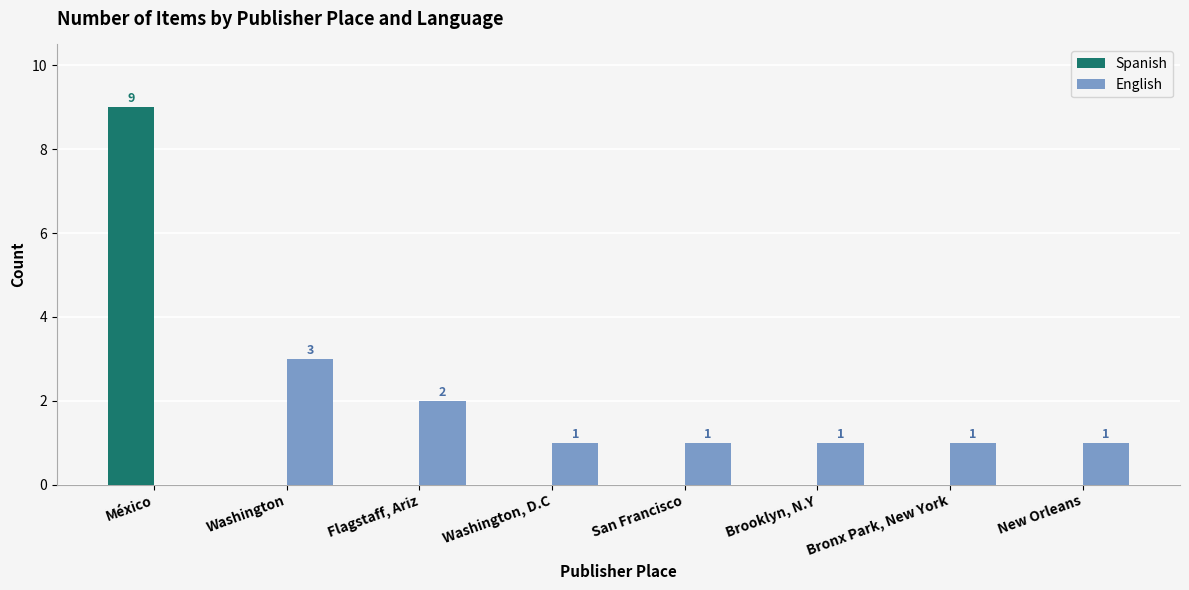

What are all the series names shown in the legend?

Spanish, English